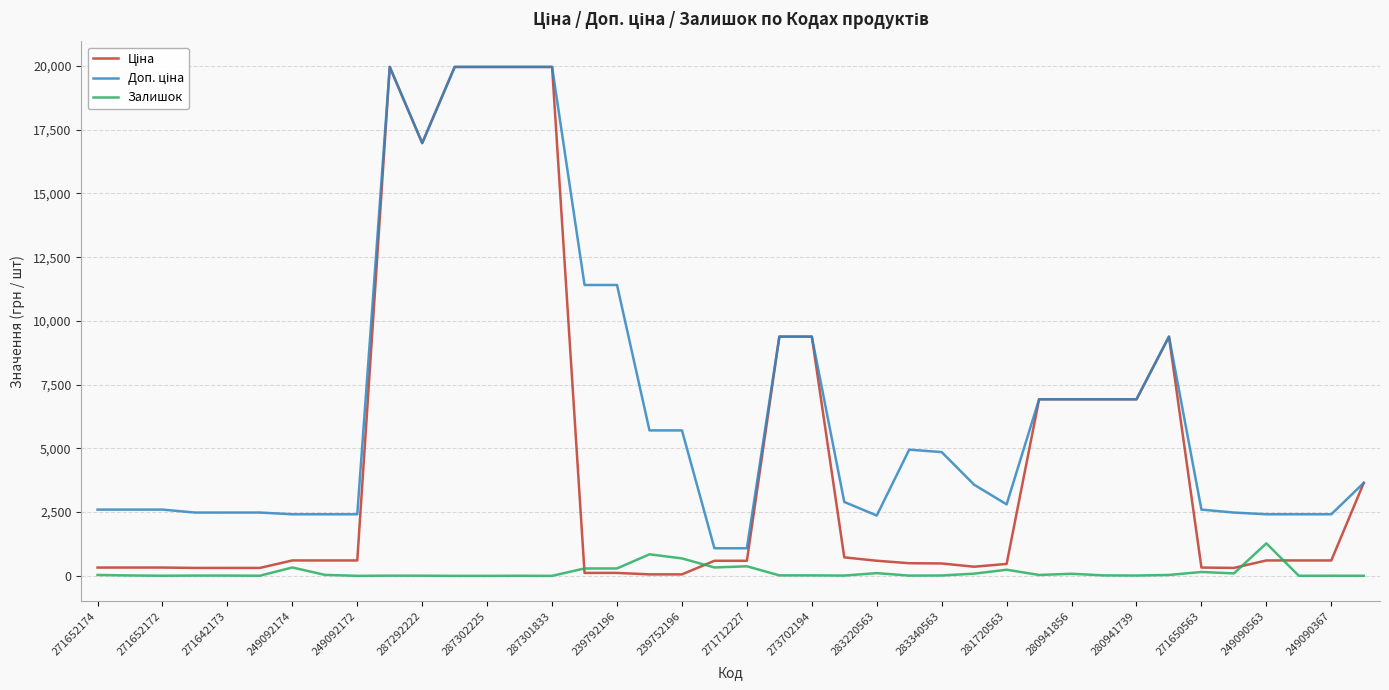

Does the chart have visible grid lines?

Yes